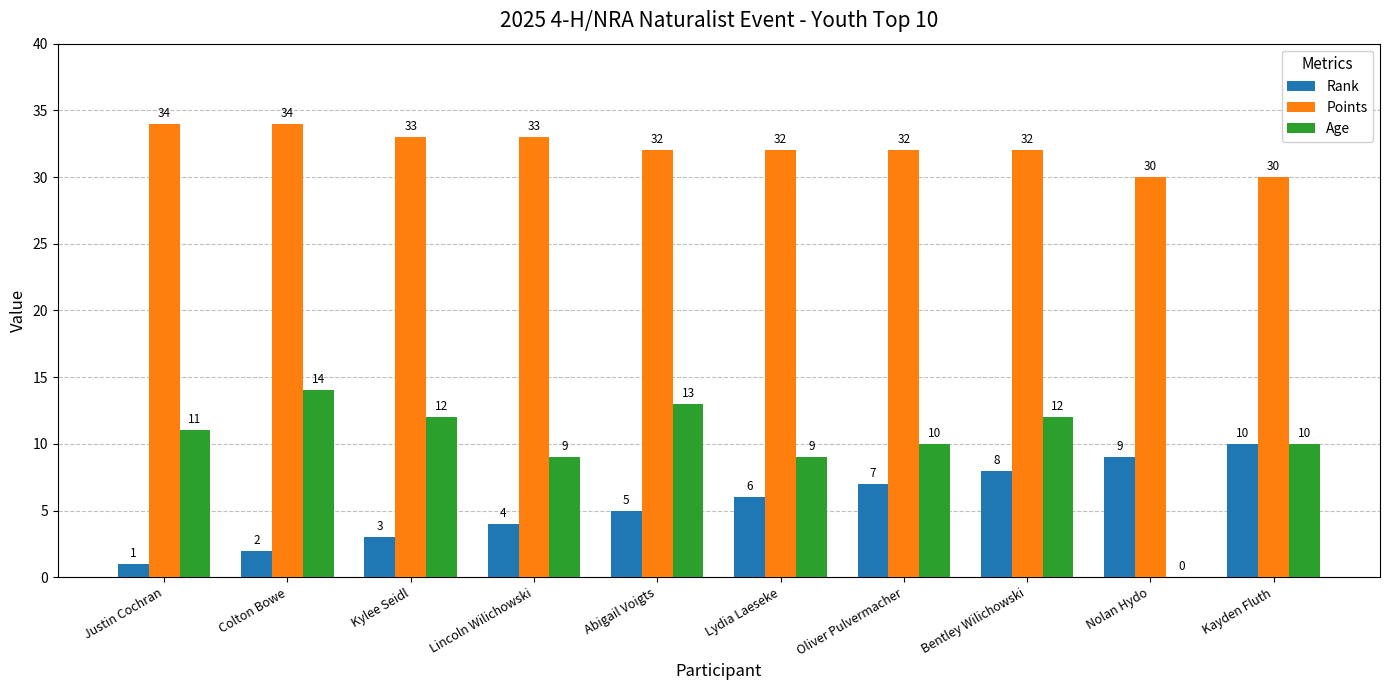

What is the sum of all Age values?

100